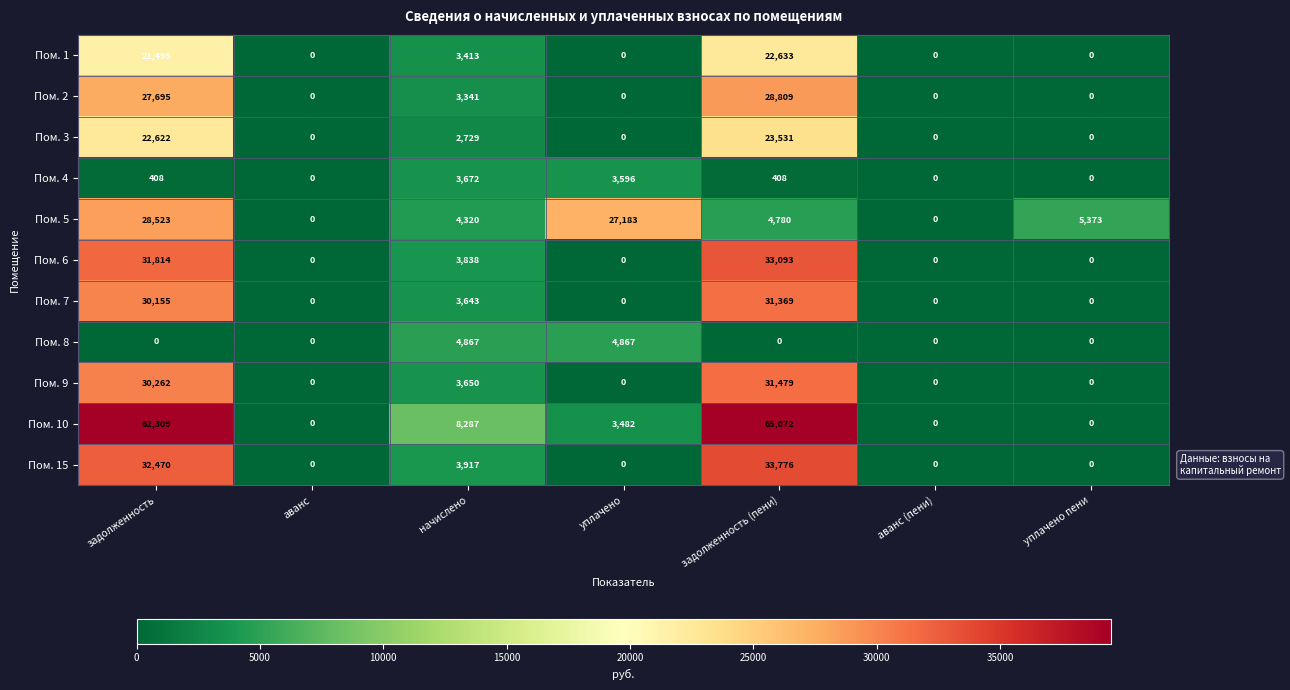

The value of Пом. 10 at начислено is 8287. True or false?

True